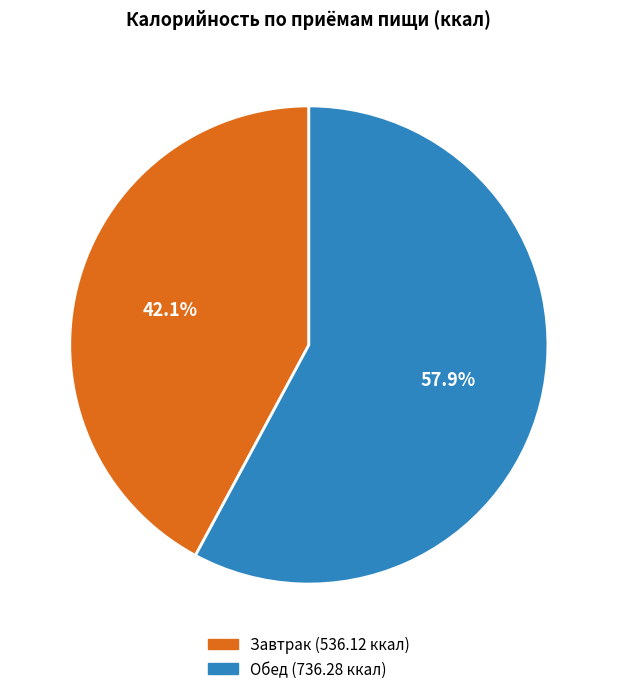

Rank the categories by value from lowest to highest.

Завтрак, Обед